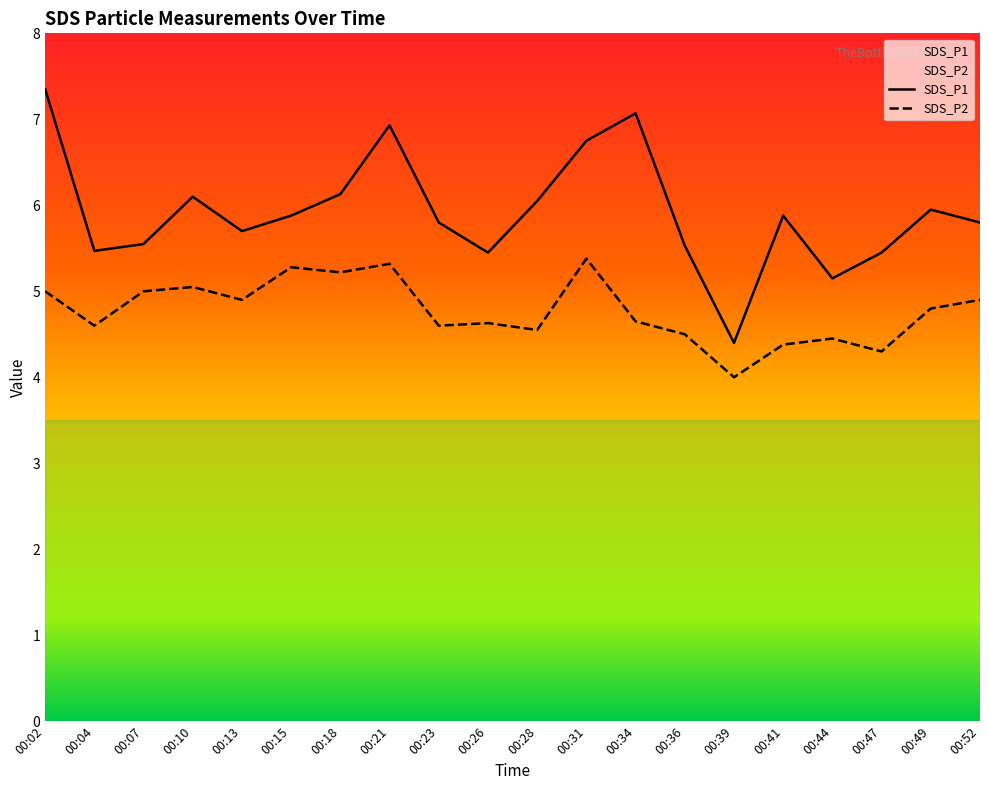

The value of SDS_P2 at 00:07 is 5.0. True or false?

True